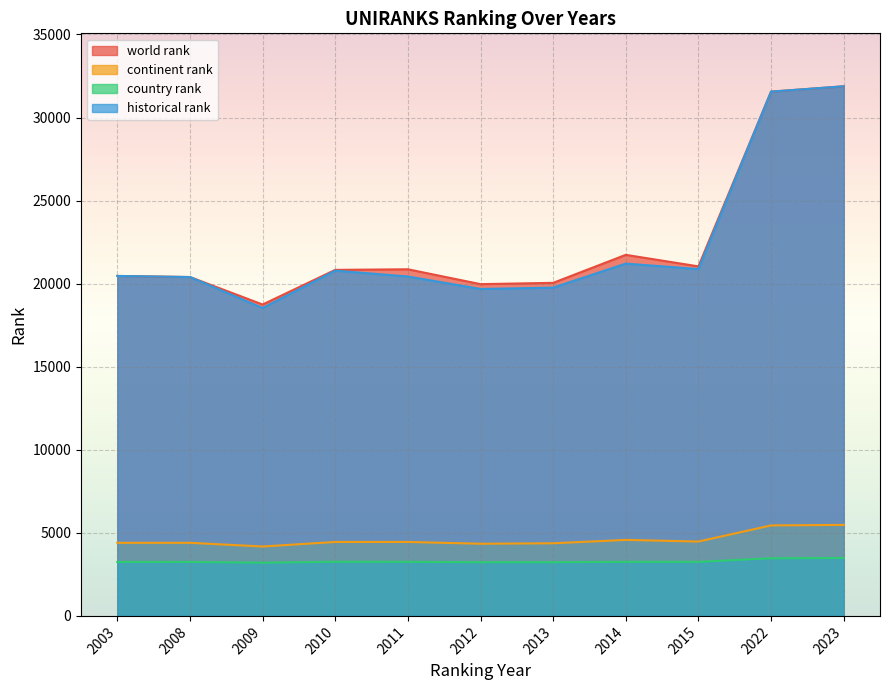

Reading right to left, extract all data points from this chart.

world rank: 31881	31560	21041	21735	20049	19971	20866	20830	18745	20399	20465
continent rank: 5478	5447	4476	4575	4372	4344	4452	4451	4178	4400	4400
country rank: 3487	3471	3254	3254	3235	3234	3255	3259	3204	3250	3246
historical rank: 31881	31560	20879	21208	19760	19680	20433	20784	18534	20399	20465